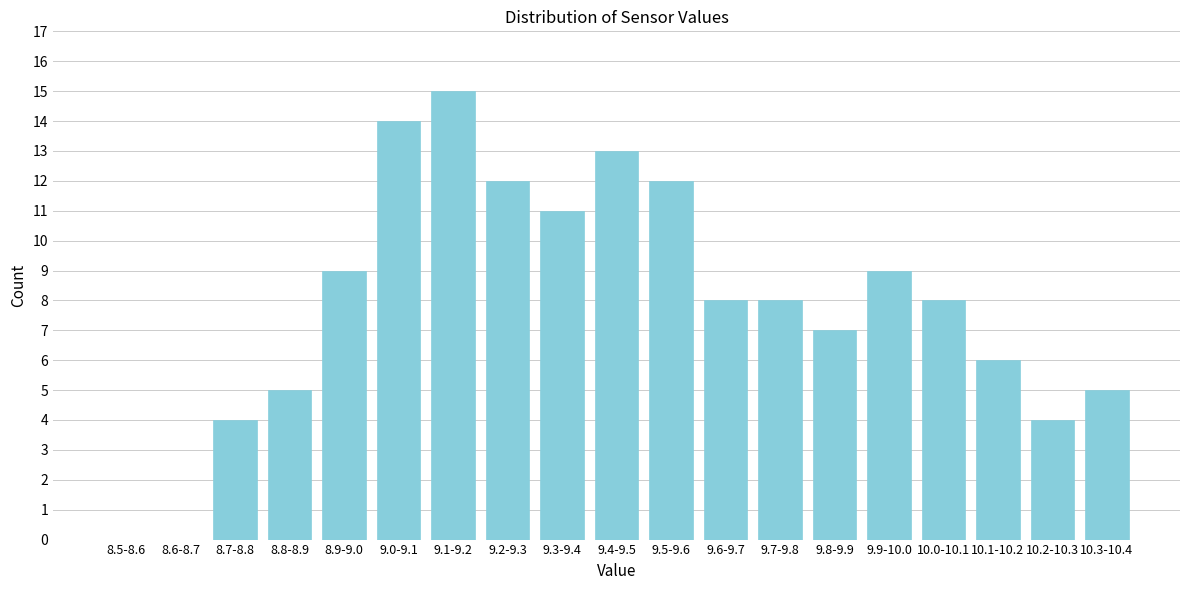

Reading left to right, extract all data points from this chart.

8.5-8.6=0	8.6-8.7=0	8.7-8.8=4	8.8-8.9=5	8.9-9.0=9	9.0-9.1=14	9.1-9.2=15	9.2-9.3=12	9.3-9.4=11	9.4-9.5=13	9.5-9.6=12	9.6-9.7=8	9.7-9.8=8	9.8-9.9=7	9.9-10.0=9	10.0-10.1=8	10.1-10.2=6	10.2-10.3=4	10.3-10.4=5